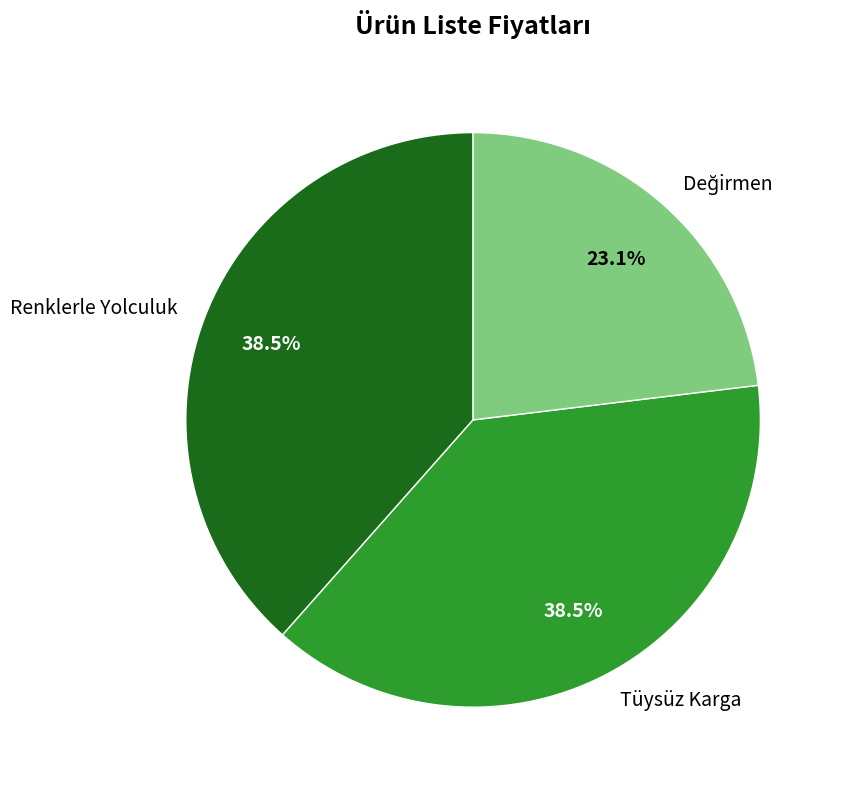

Does Tüysüz Karga represent more than half of the total?

No